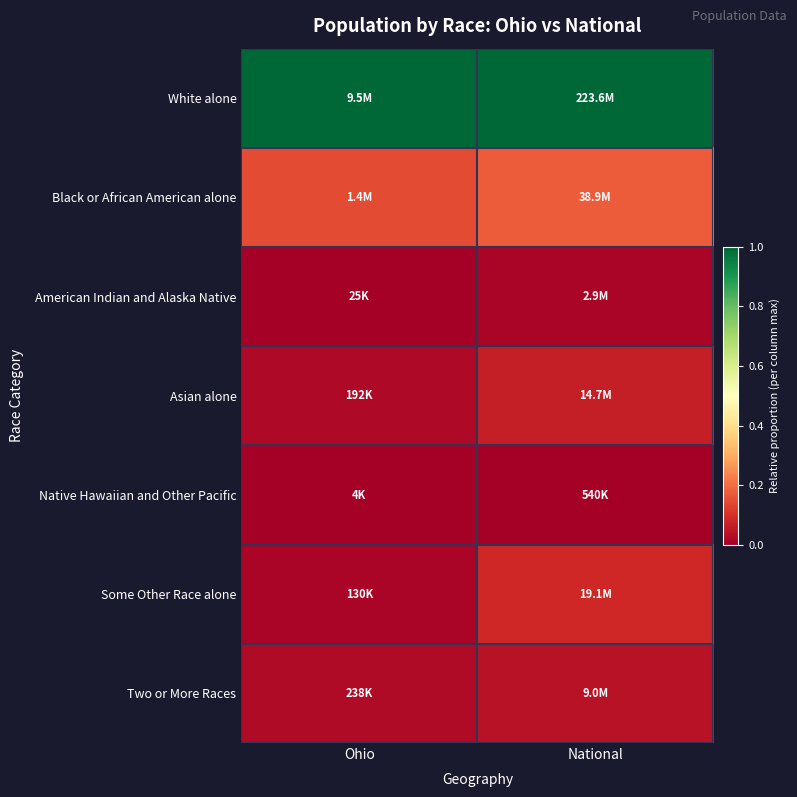

Reading left to right, list all the values displayed in this chart.

White alone: Ohio=1.0	National=1.0
Black or African American alone: Ohio=0.1	National=0.2
American Indian and Alaska Native: Ohio=0.0	National=0.0
Asian alone: Ohio=0.0	National=0.1
Native Hawaiian and Other Pacific: Ohio=0.0	National=0.0
Some Other Race alone: Ohio=0.0	National=0.1
Two or More Races: Ohio=0.0	National=0.0